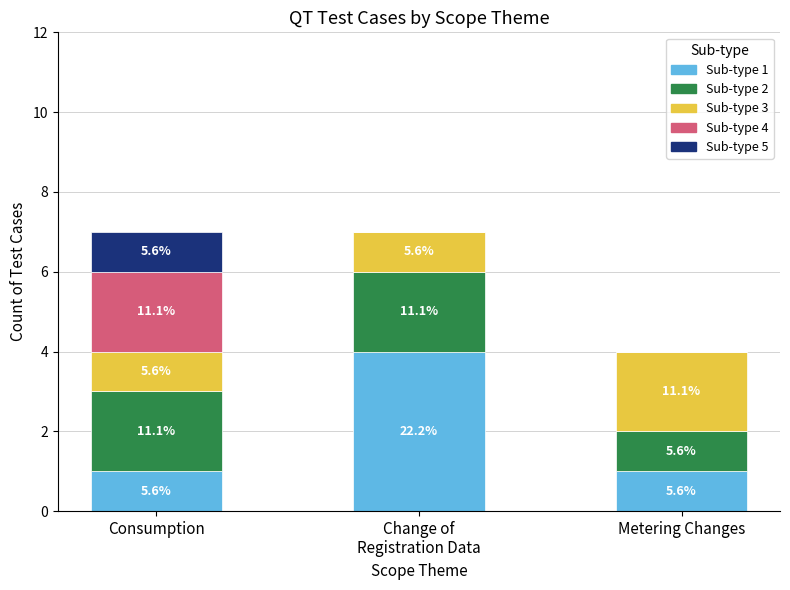

Are the bars horizontal?

No